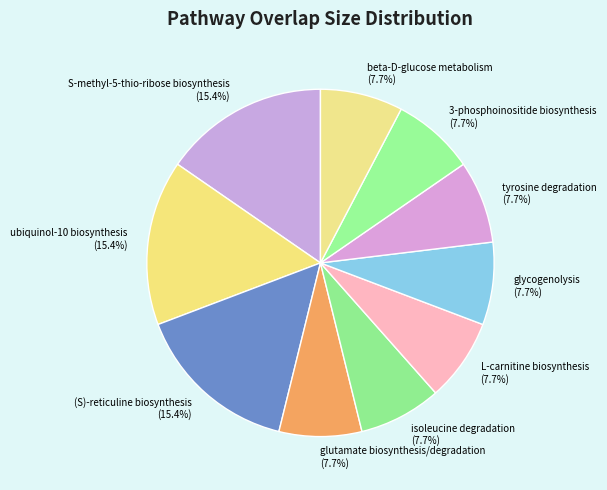

How many slices are in this pie chart?

10